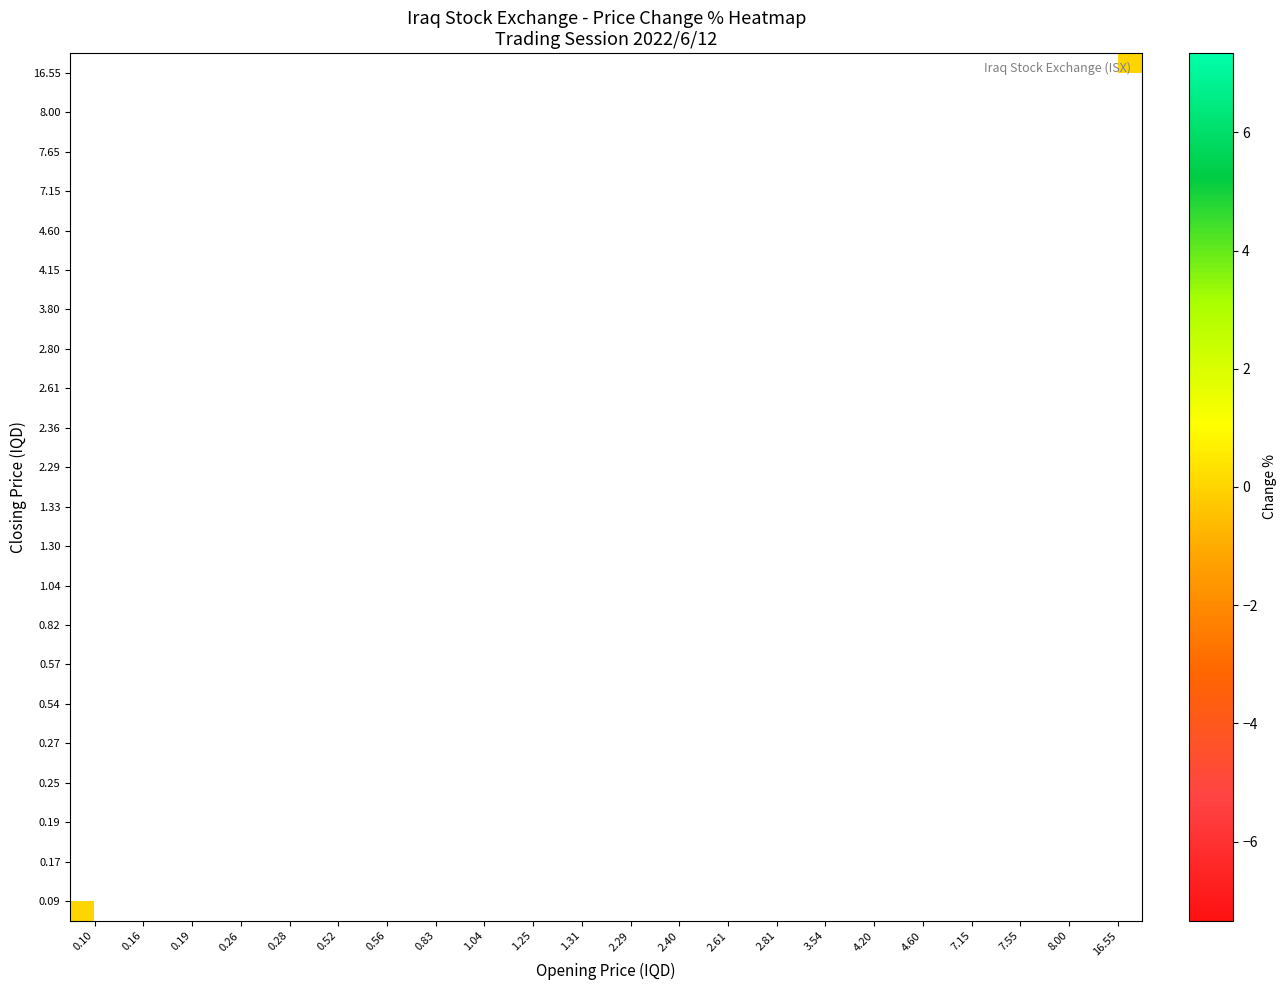

Count the number of categories in the chart.

22